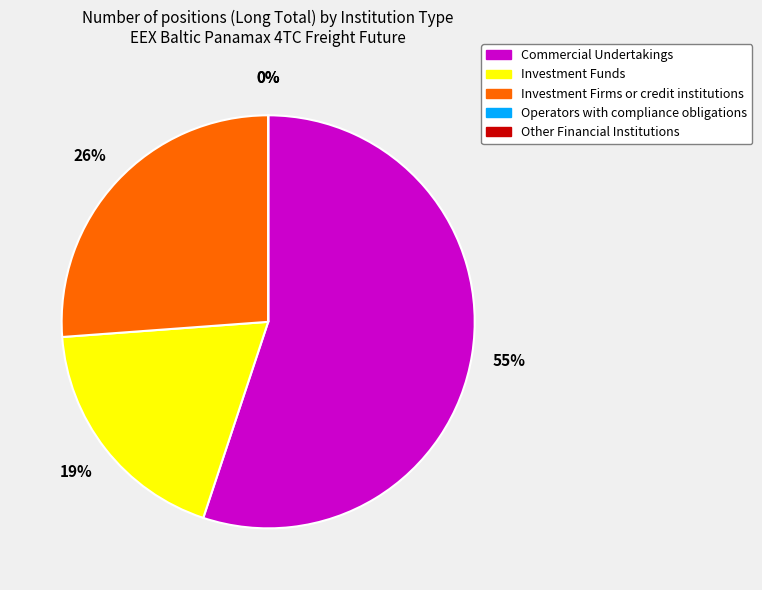

Is the sum of Other Financial Institutions and Operators with compliance obligations greater than half?

No